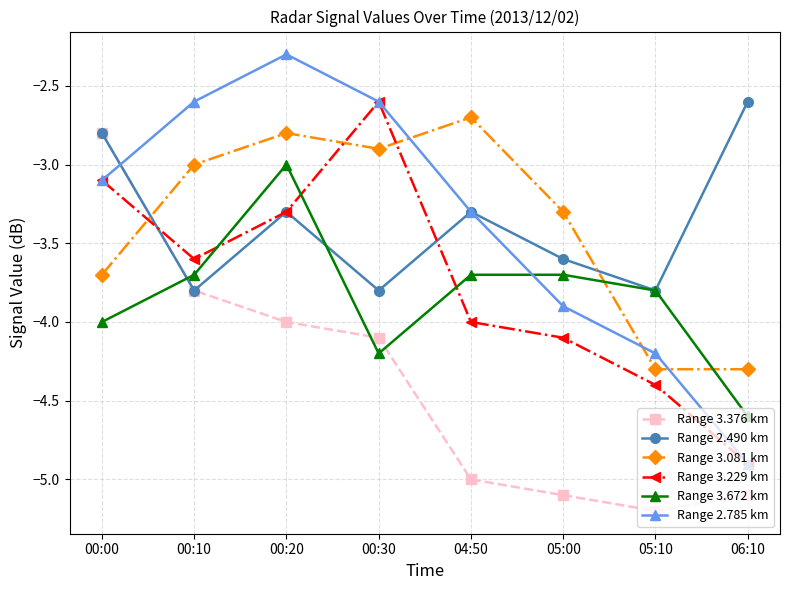

What is the label of the 3rd point from the right?

05:00